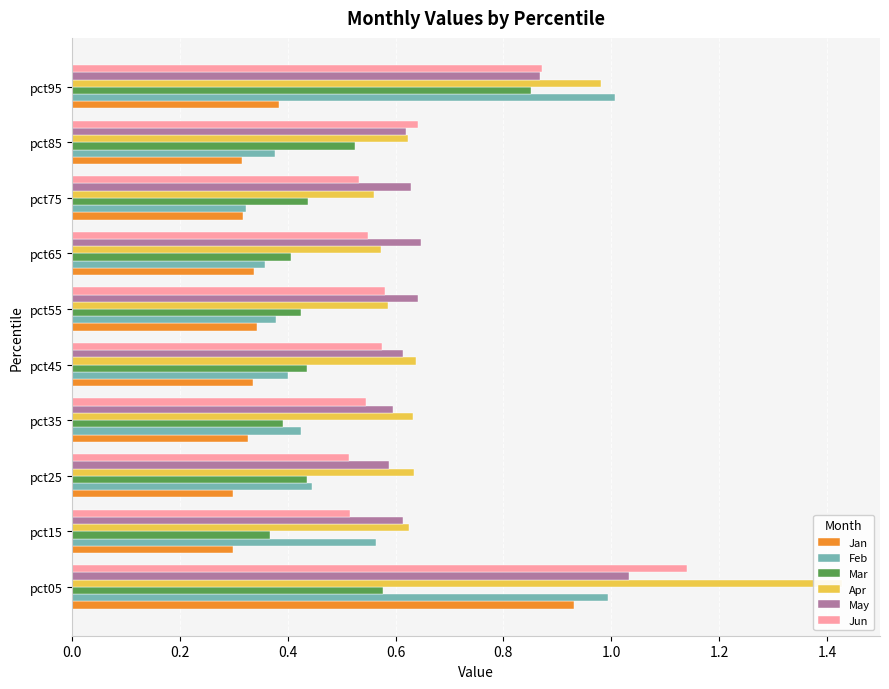

True or false: Feb has a value of 0.2 at pct65.

False